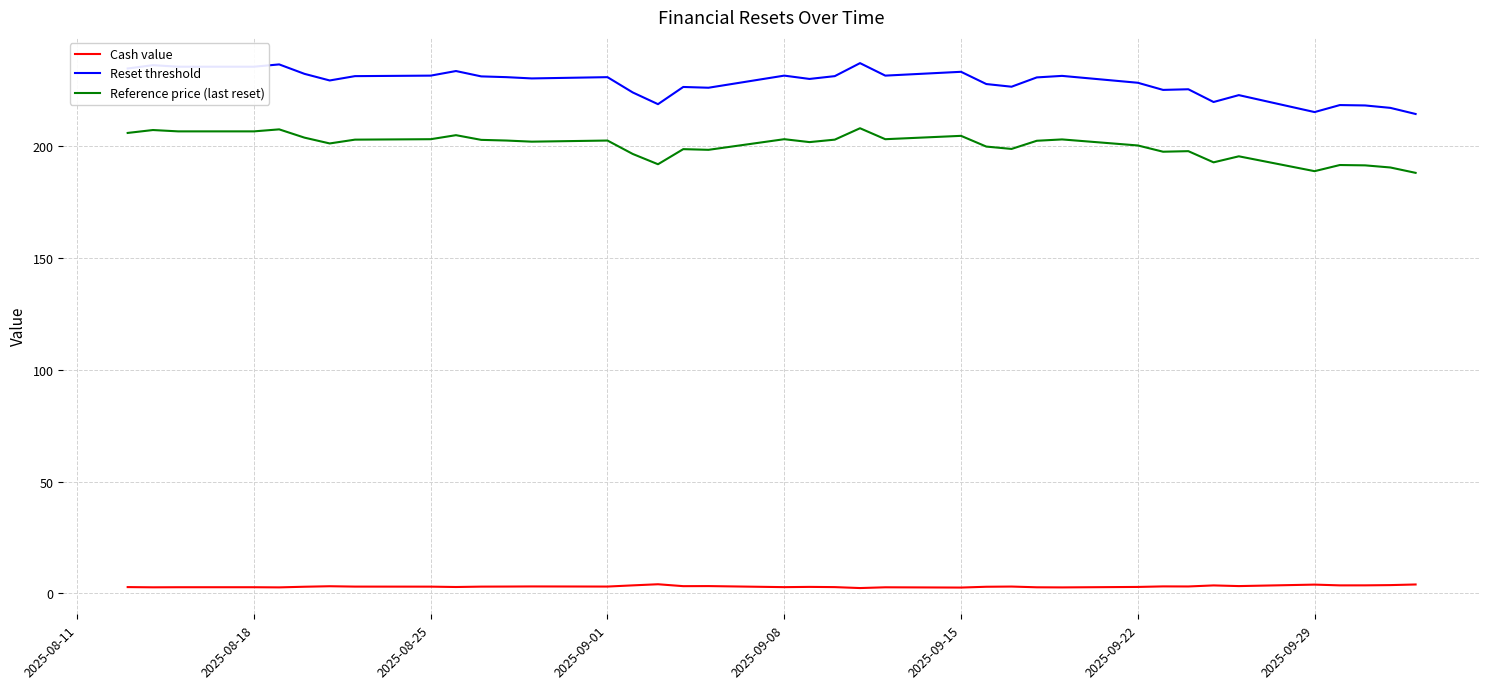

Rank the series by their maximum value, from lowest to highest.

Cash value, Reference price (last reset), Reset threshold